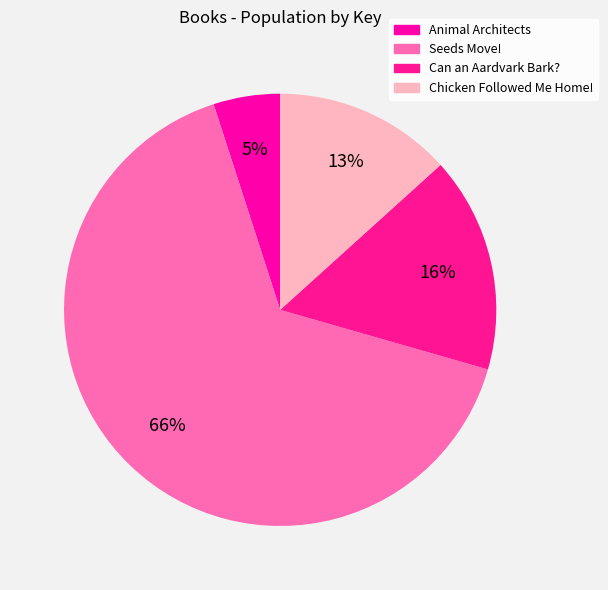

What portion of the pie excludes Seeds Move!?

34.4%